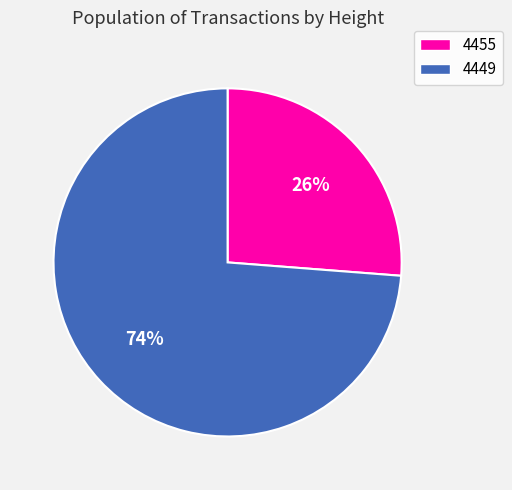

True or false: 4455 accounts for 26% of the total.

True